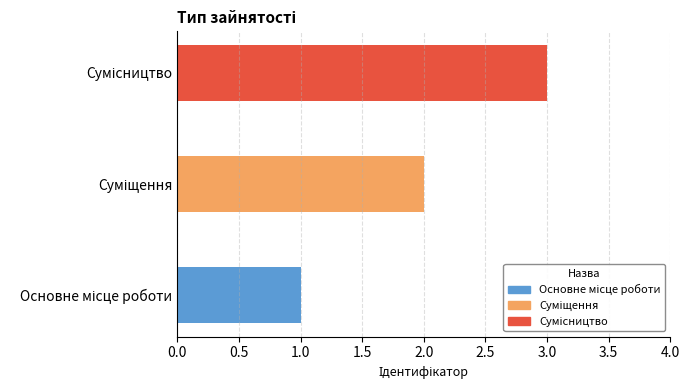

Reading left to right, list all the values displayed in this chart.

Основне місце роботи=1	Суміщення=2	Сумісництво=3